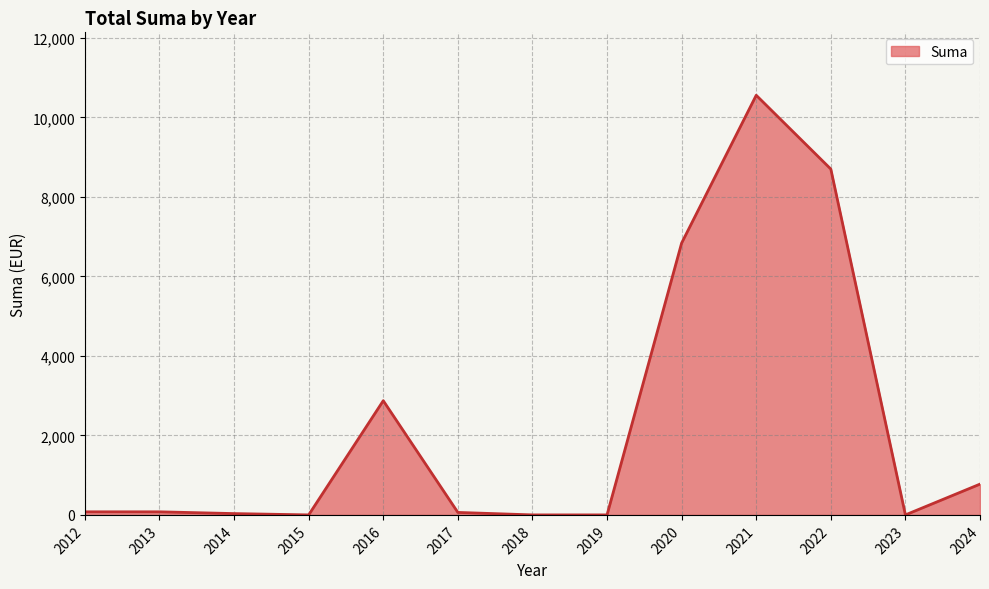

True or false: the data shows -5920.4 at 2022.

False